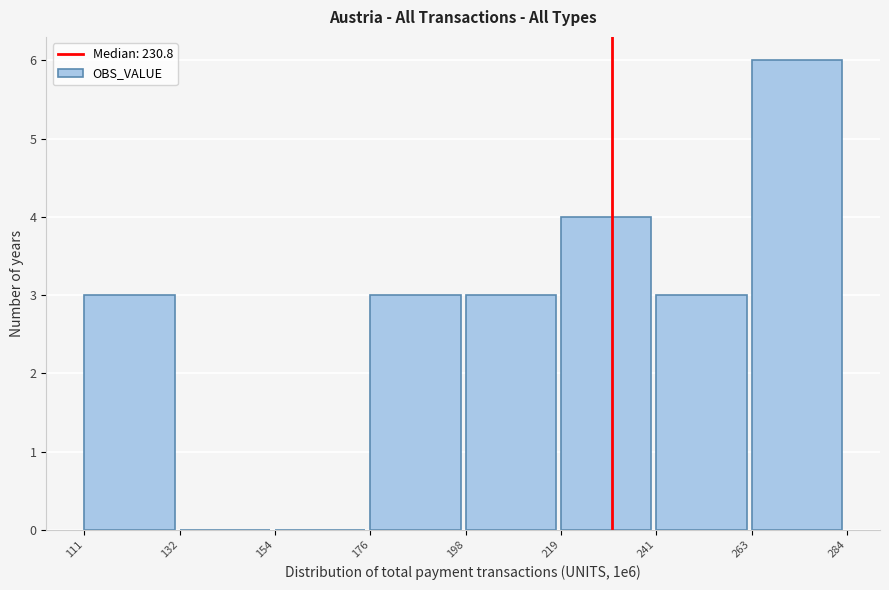

What is the height of the bar covering 111 to 132 on the x-axis? The values are not printed on the chart, so give them approximately, as read against the axis.

3